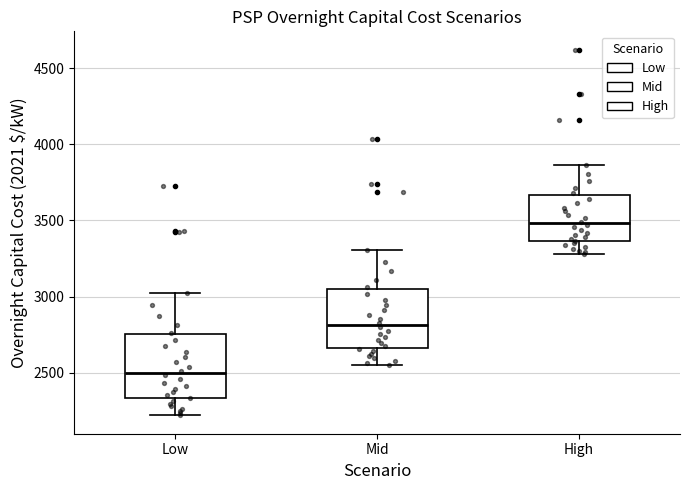

Reading left to right, read every box against the y-axis: the position of its median line, the range the box covers, and the ends of its whiskers. The values are not printed on the chart, so give them approximately, as read against the axis.

Low: median 2500, box 2350 to 2750, whiskers 2200 to 3000
Mid: median 2800, box 2650 to 3050, whiskers 2550 to 3300
High: median 3500, box 3350 to 3650, whiskers 3300 to 3850